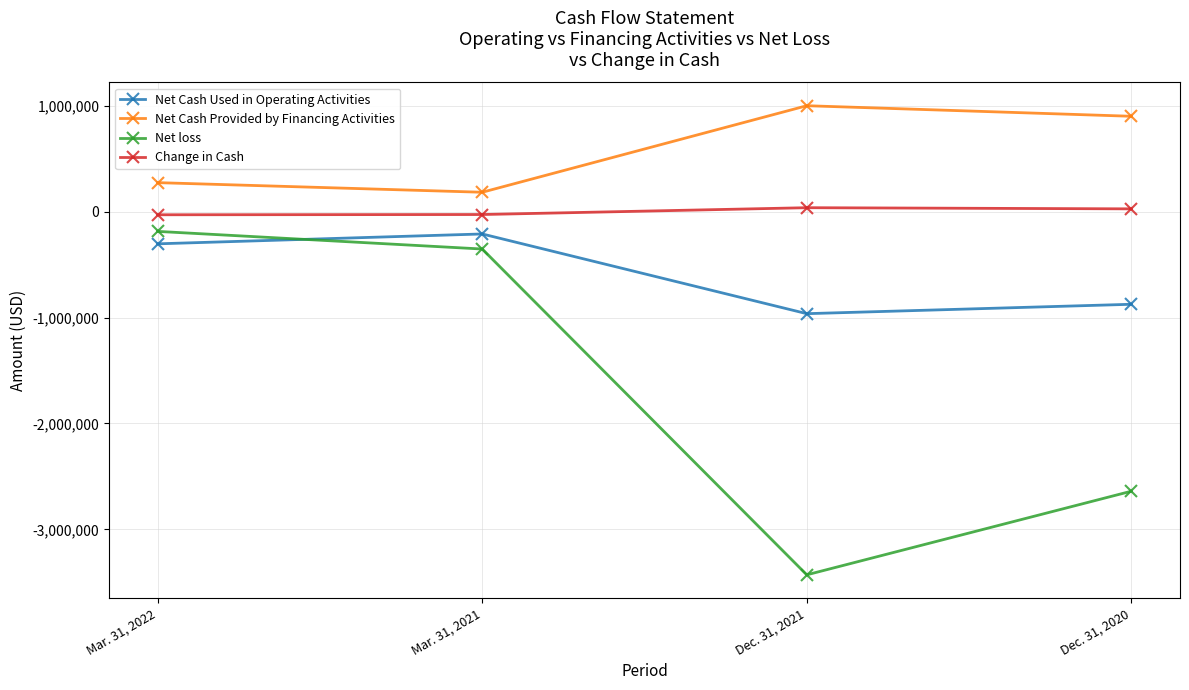

What is the difference between the Net Cash Used in Operating Activities values at Mar. 31, 2022 and Dec. 31, 2020?

570895